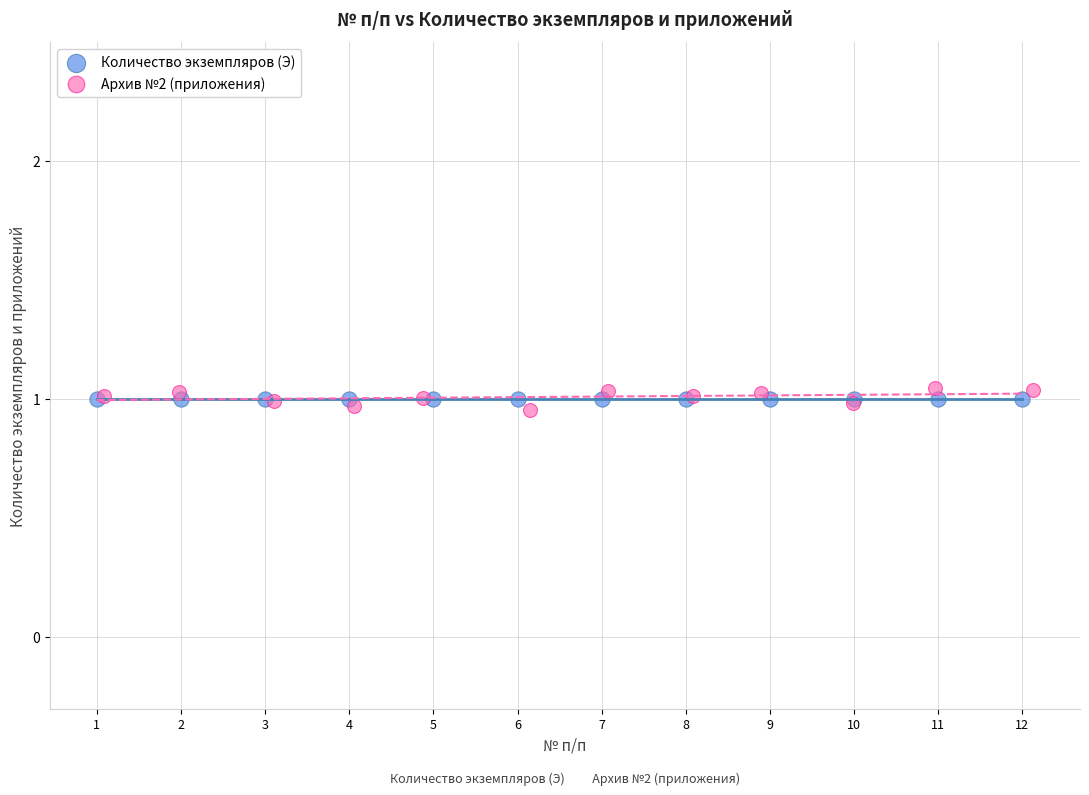

What are all the series names shown in the legend?

Количество экземпляров (Э), Архив №2 (приложения)